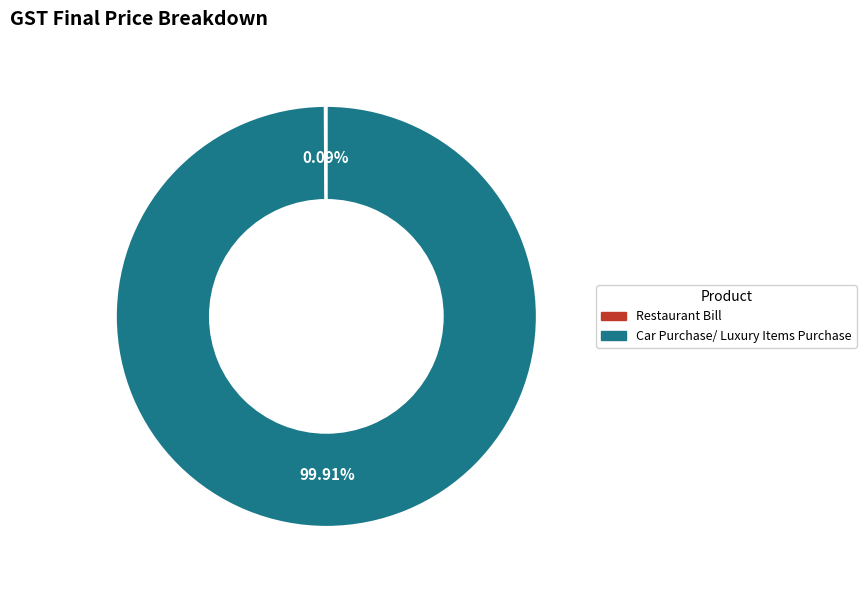

To the nearest percent, what is the difference between the largest and smallest slice percentages?

100%